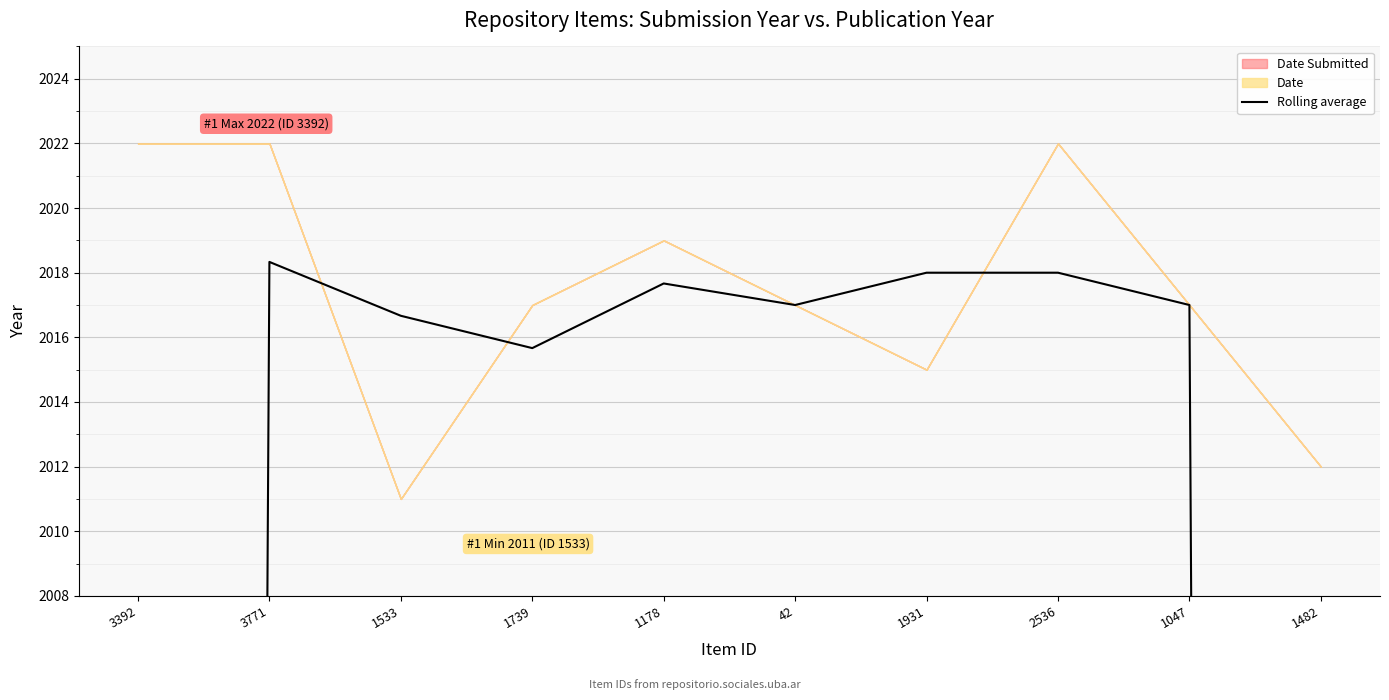

What is the value of the 10th point from the left?

1343.0